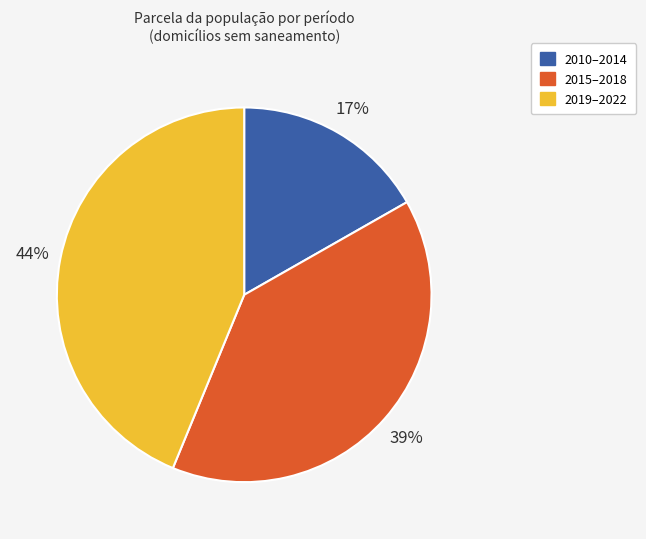

To the nearest percent, what is the average slice percentage?

33%